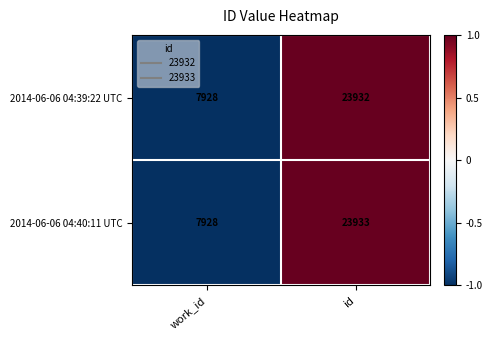

Which series changed the most between work_id and id?

2014-06-06 04:40:11 UTC